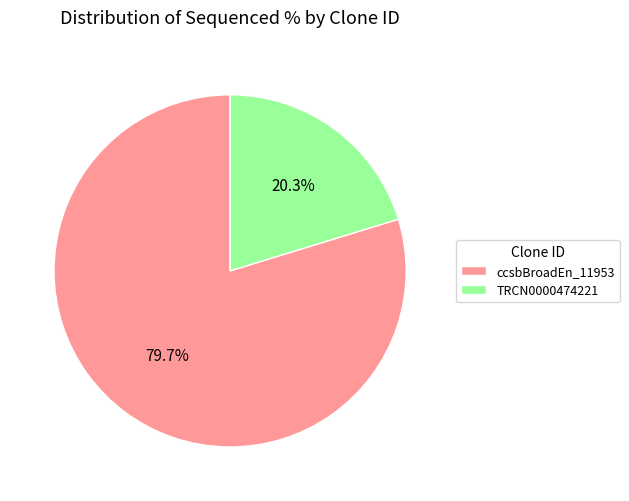

Does any single category account for the majority?

Yes